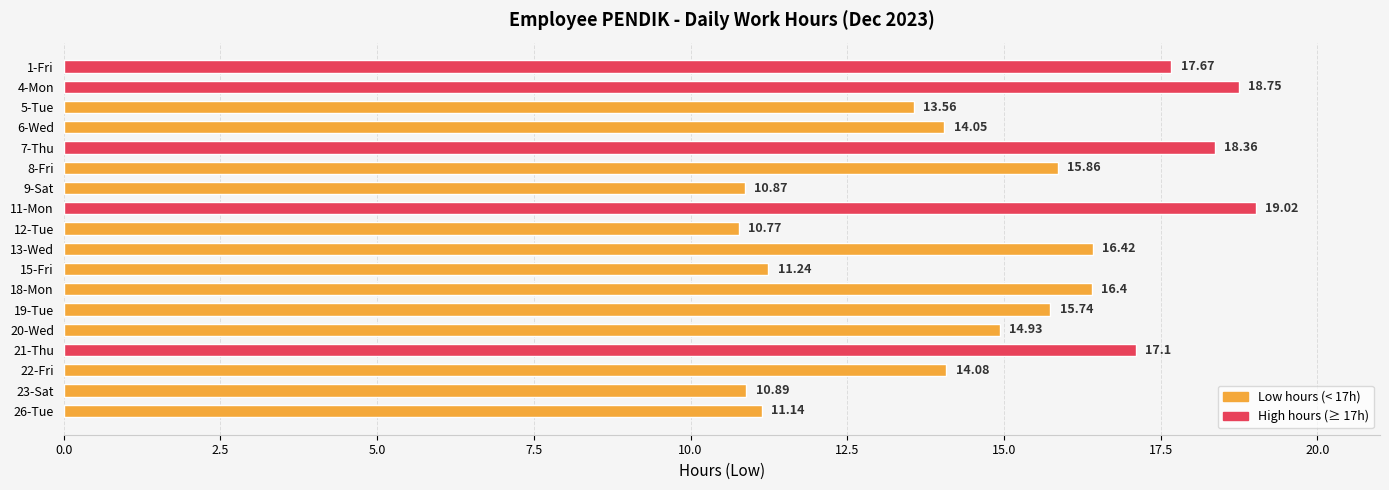

Which has a higher value, 15-Fri or 4-Mon?

4-Mon